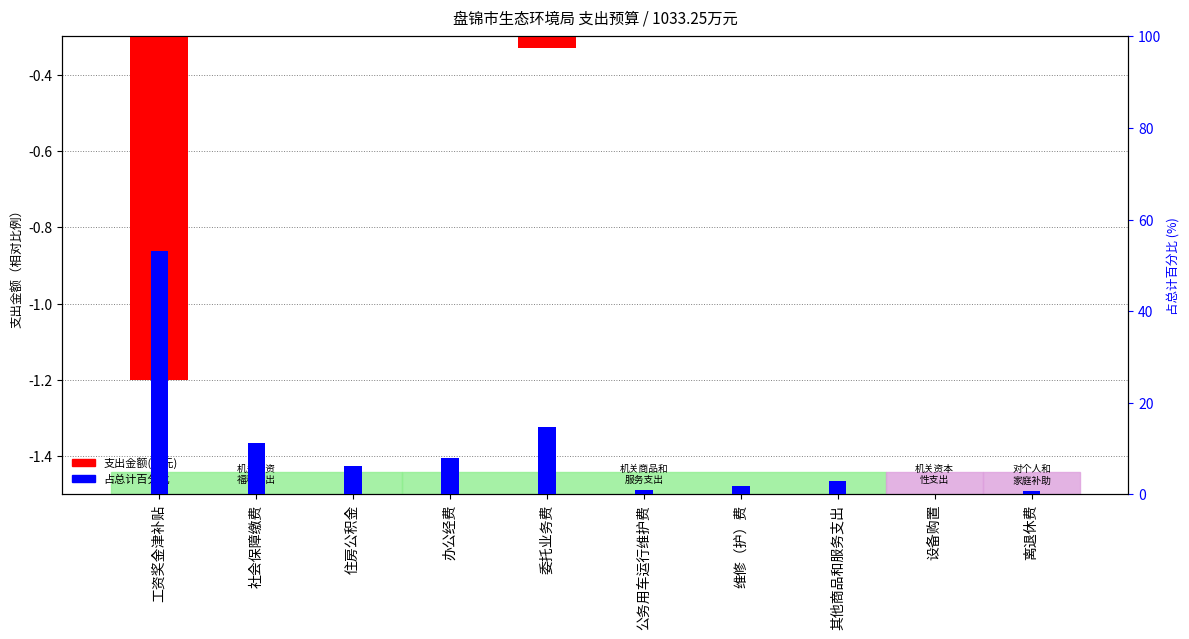

What is the minimum value for 支出金额(万元)?

-1.2